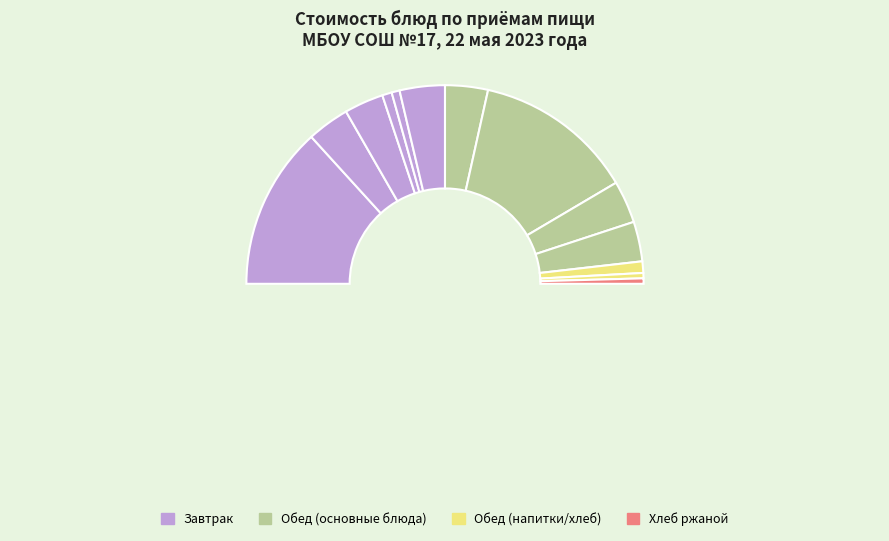

What percentage is NOT represented by Свекла тушеная (завтрак)?

93.6%